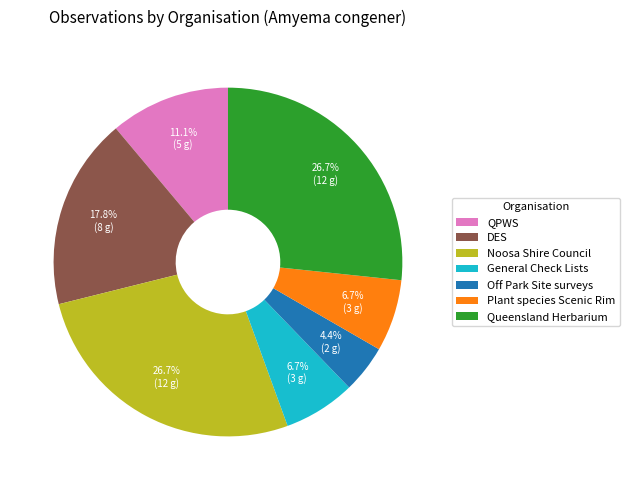

To the nearest percent, what is the combined percentage of DES and General Check Lists?

24%